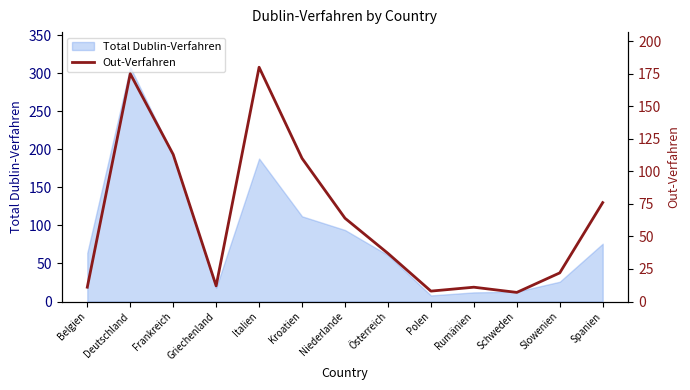

What is the change in value from Rumänien to Spanien?

+65